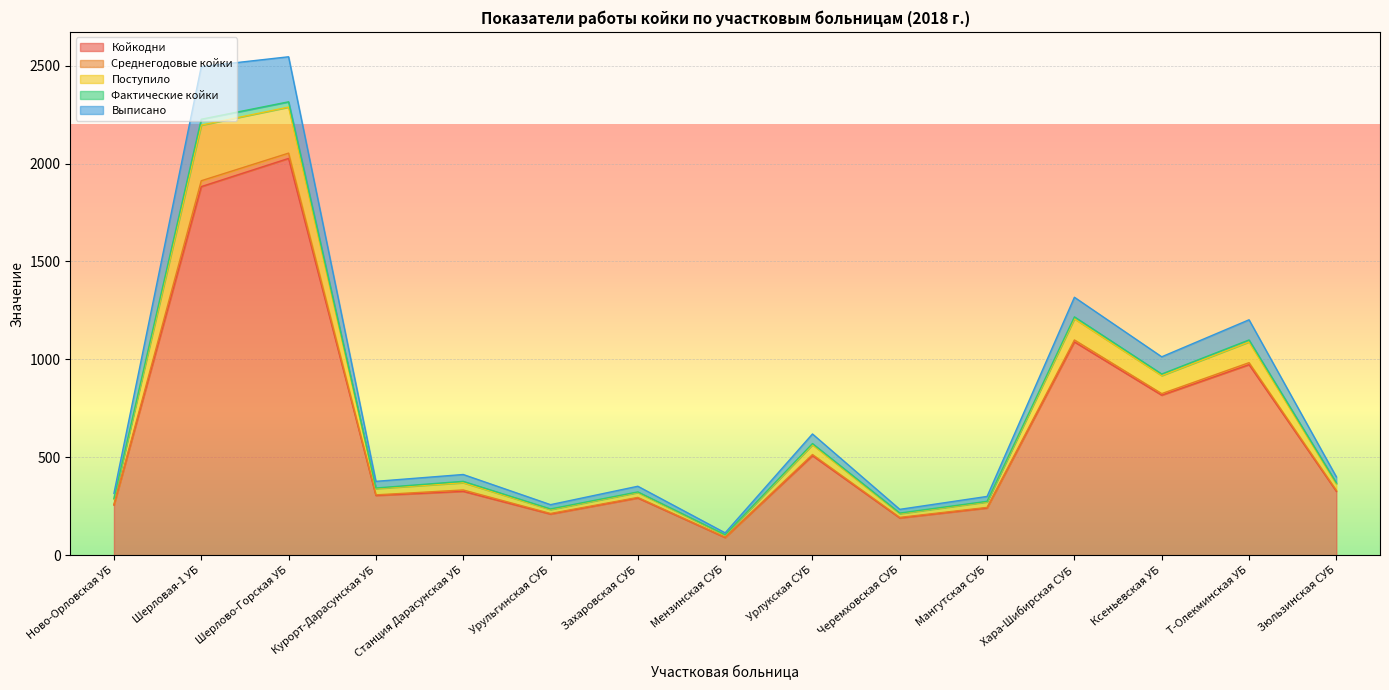

True or false: Койкодни and Выписано cross at least once.

False